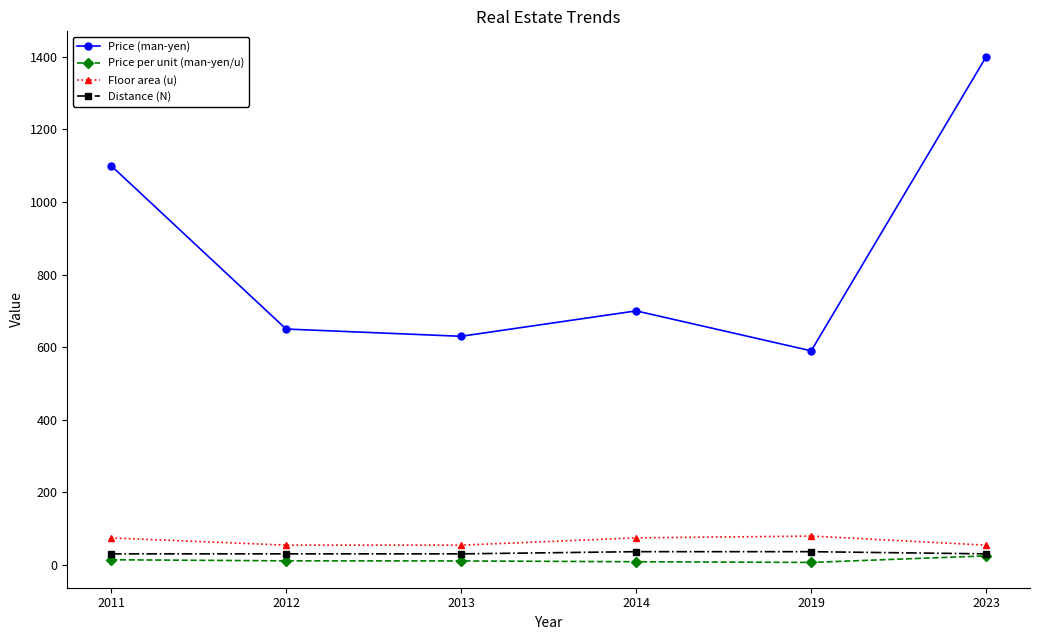

How many Distance (N) values are between 31 and 37?

6